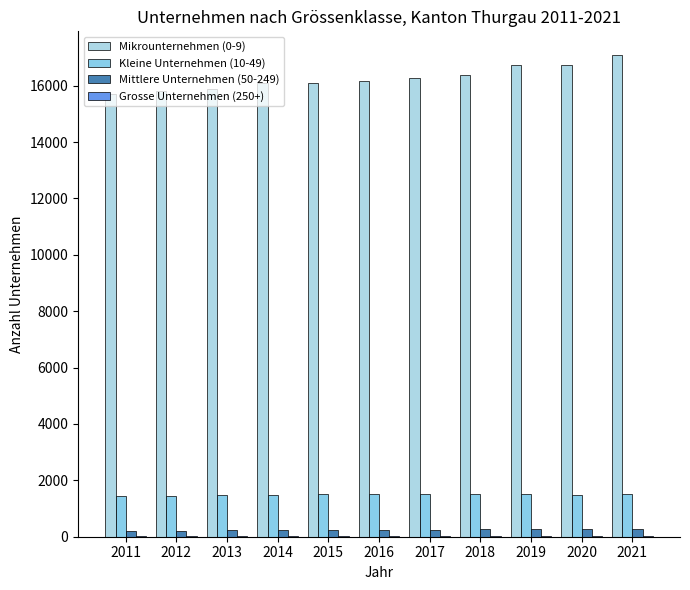

At which label does Mittlere Unternehmen (50-249) reach its peak?

2021